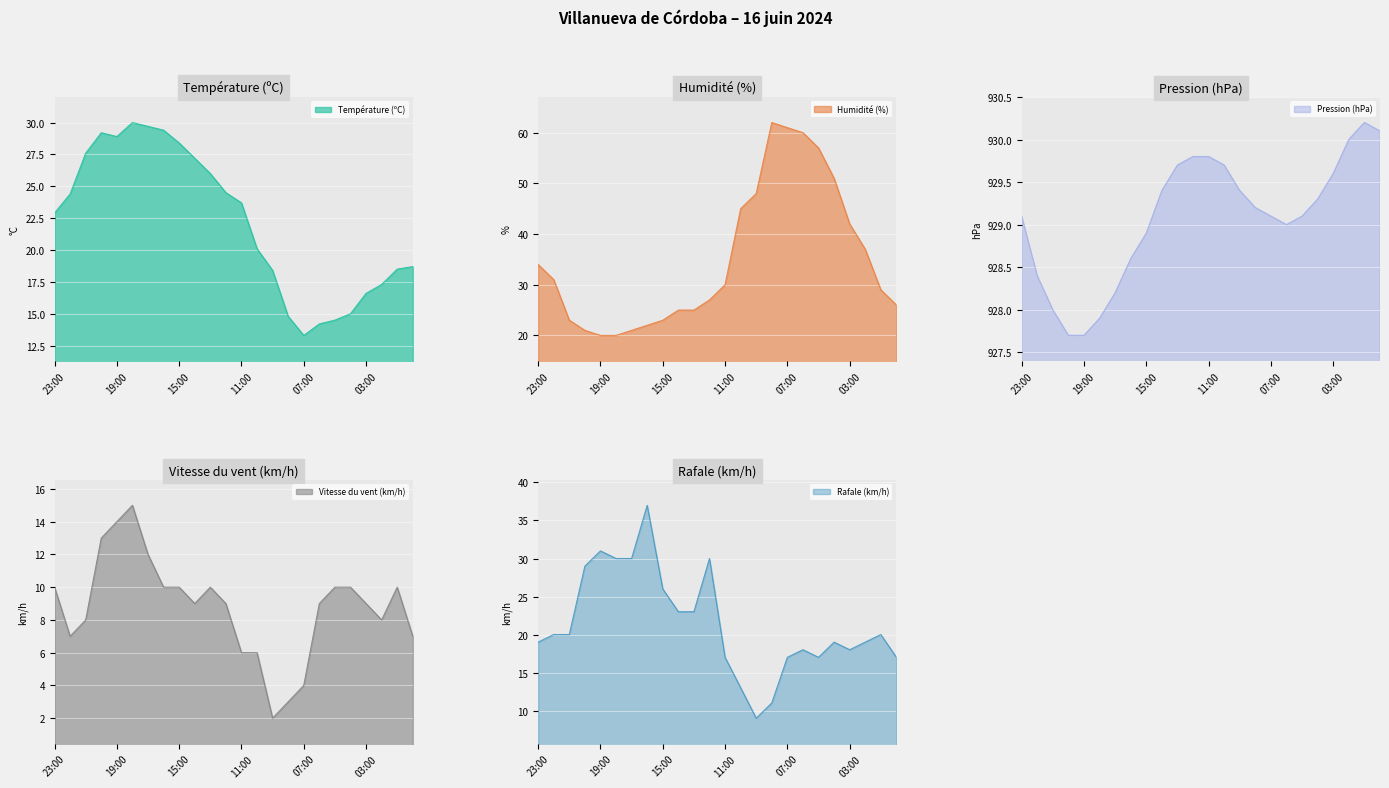

What is the lowest value of the Pression (hPa) series?

927.7